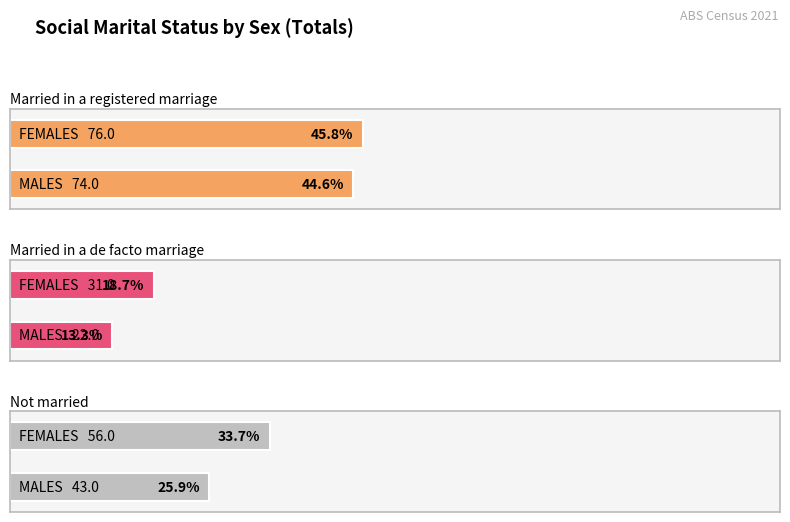

How many bars are there in total?

6